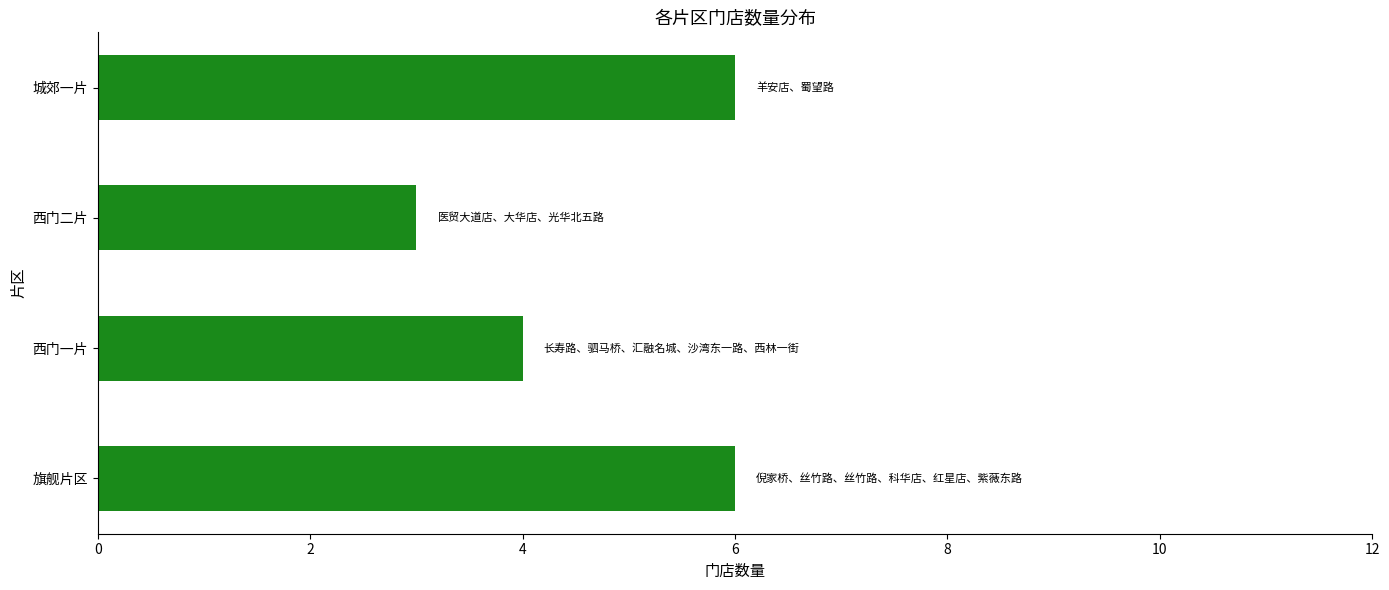

What is the maximum value shown in the chart?

6